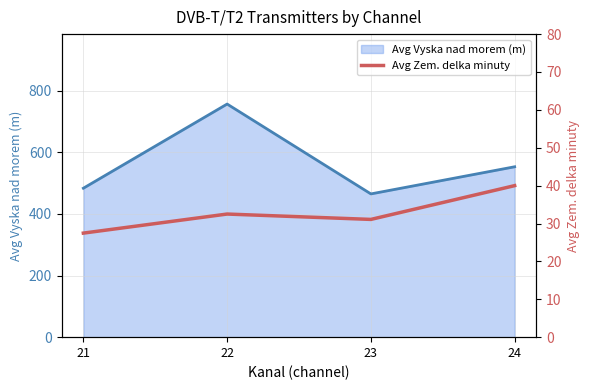

Where is Avg Vyska nad morem (m) nearest to the value 610?

24